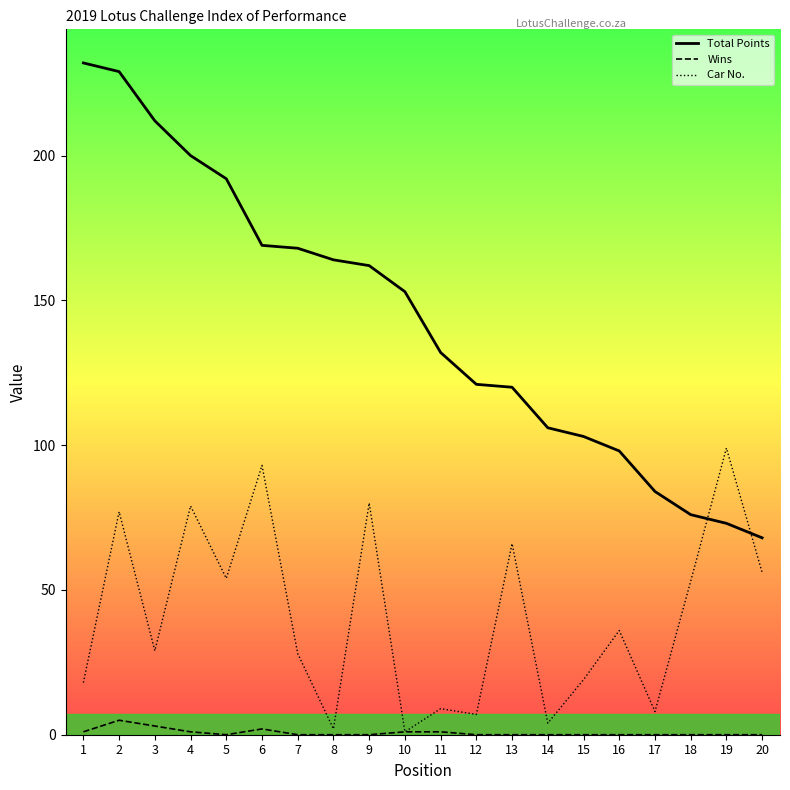

Between 10 and 20, which series saw the biggest shift?

Total Points